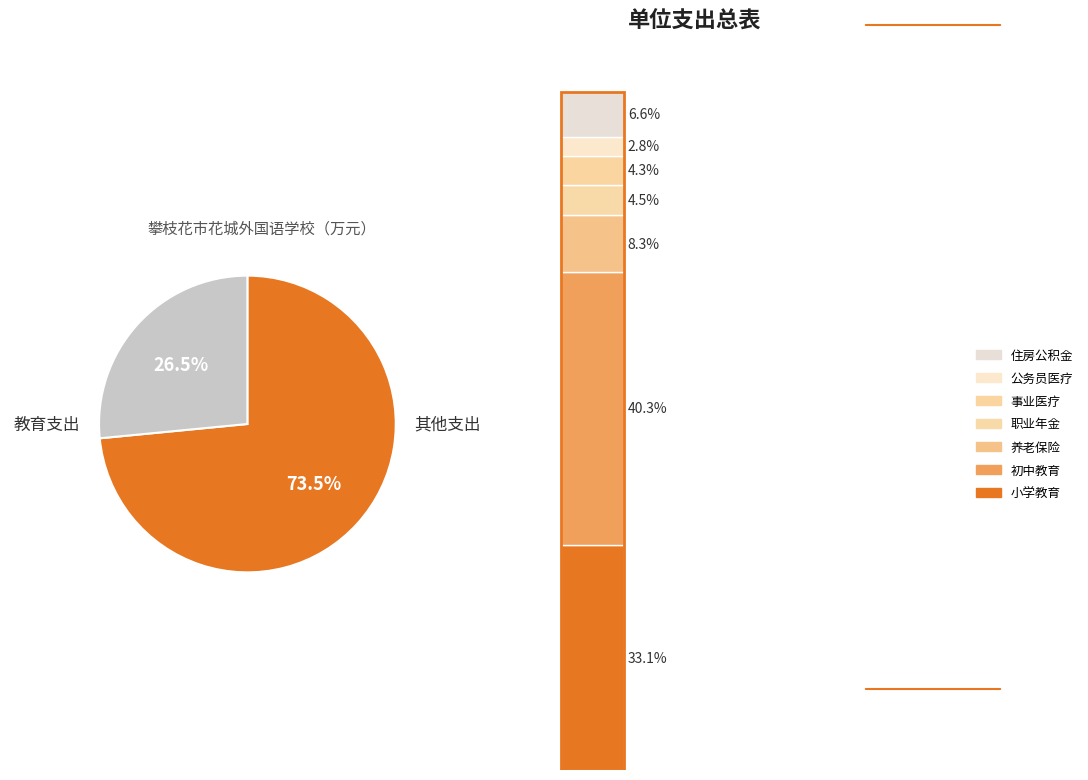

Is the sum of 初中教育 and 小学教育 greater than half?

Yes